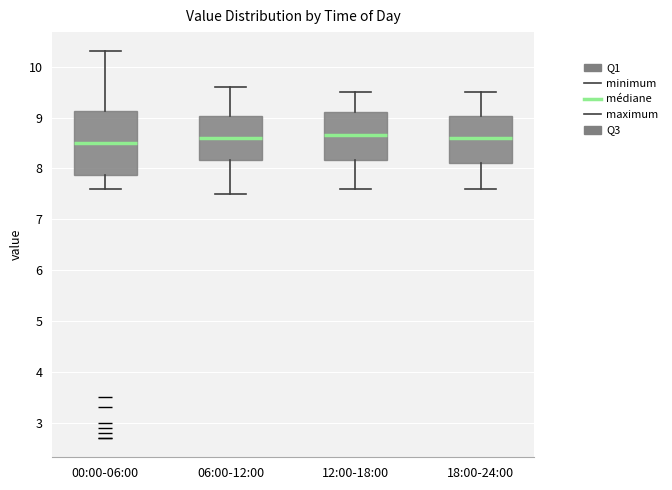

Where does the median line of the box for 12:00-18:00 sit on the y-axis? The values are not printed on the chart, so give them approximately, as read against the axis.

8.7